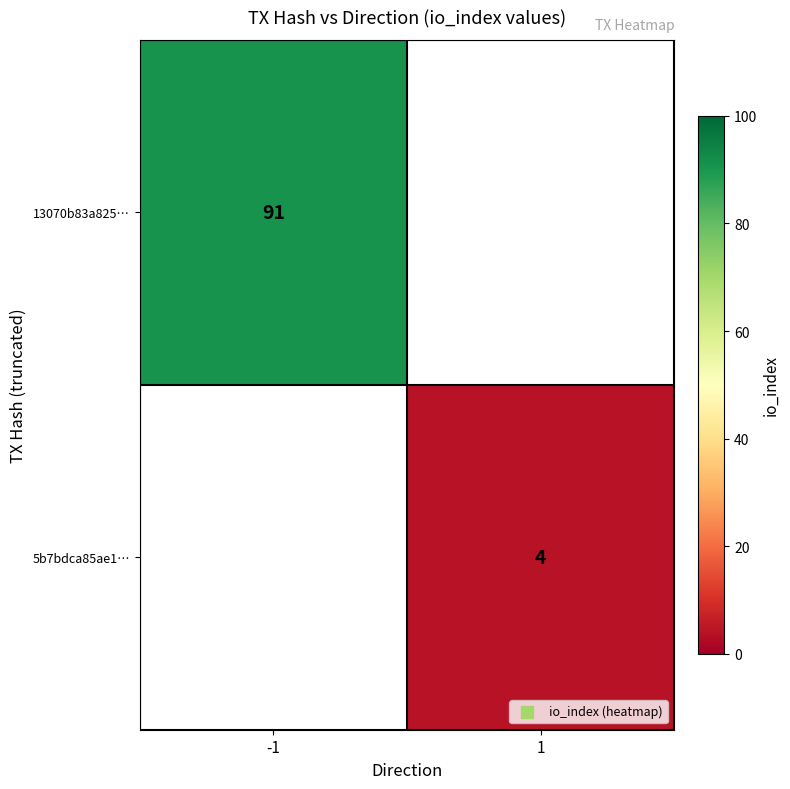

The value of 13070b83a825… at -1 is 91. True or false?

True